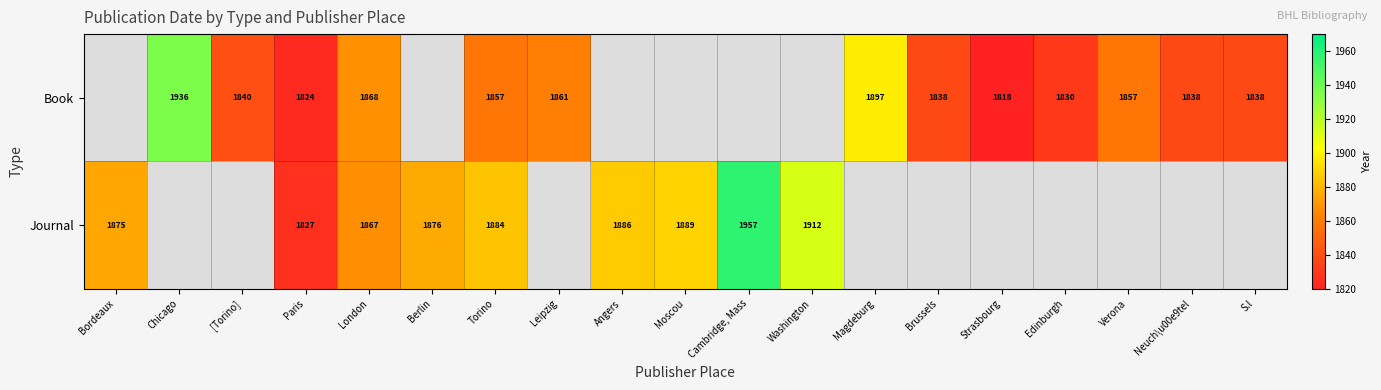

What is the spread (max minus min) of values at Torino?

27